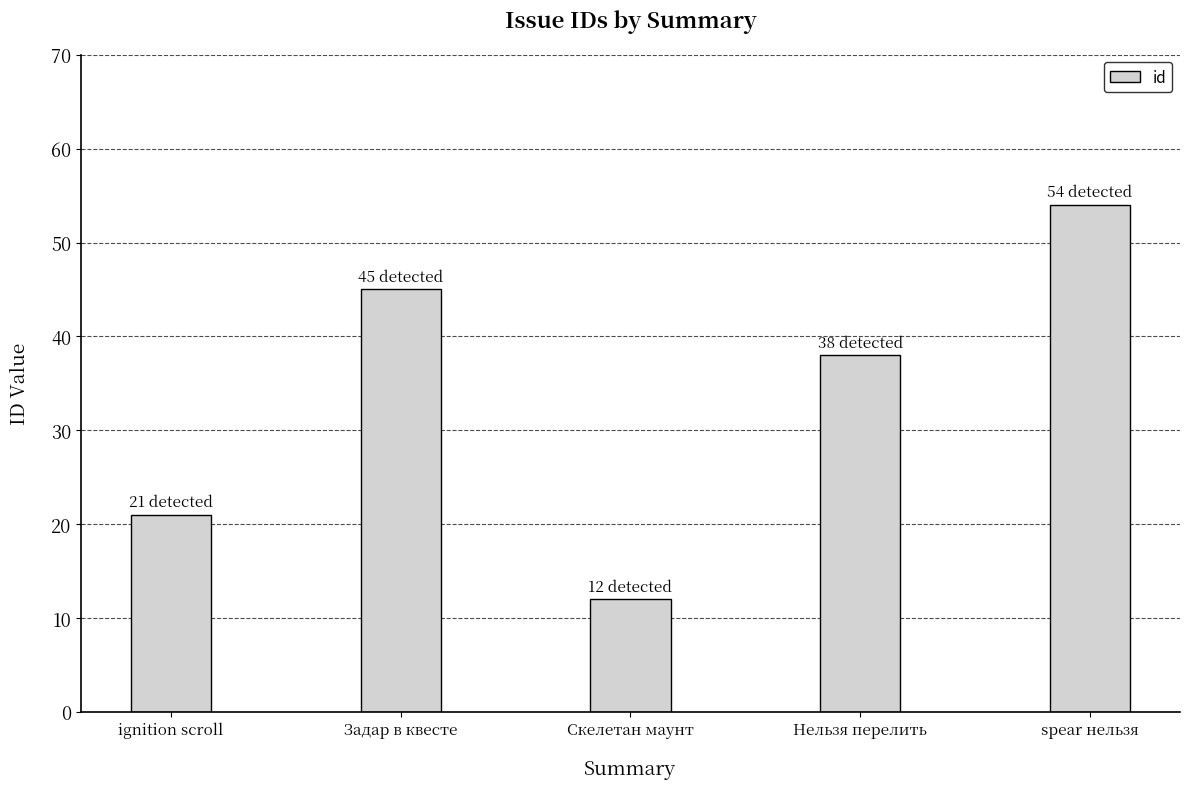

Where does the data first go above 38?

Задар в квесте